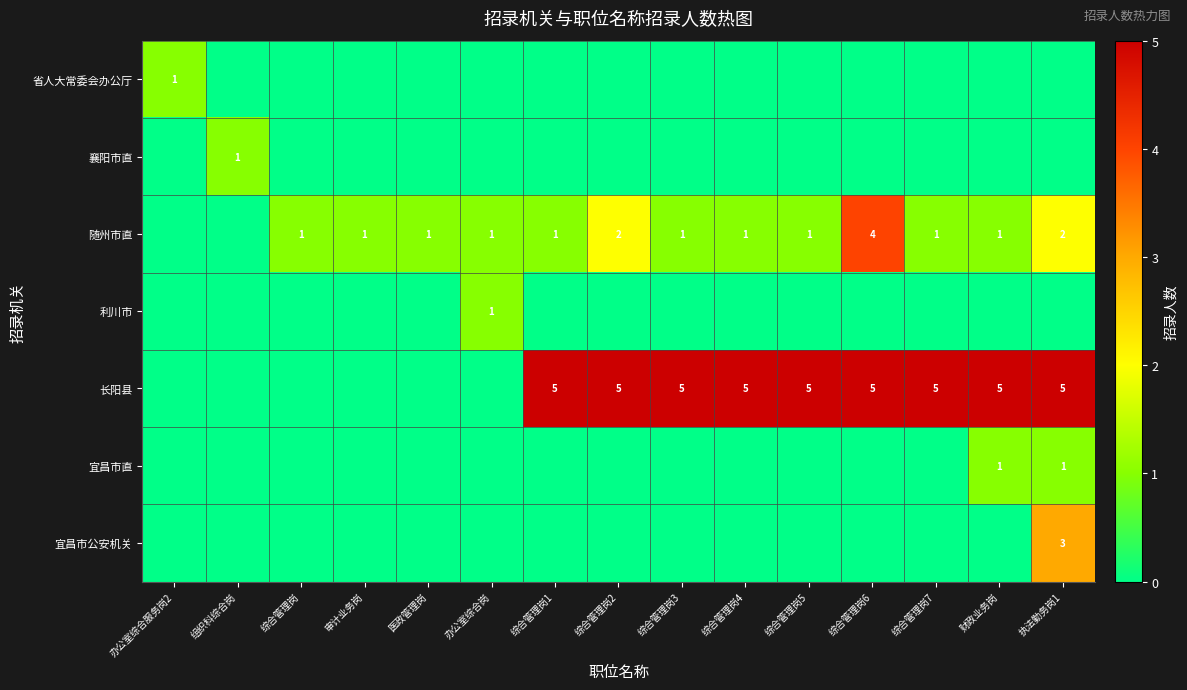

The 随州市直 series shows 2 at 综合管理岗1. True or false?

False